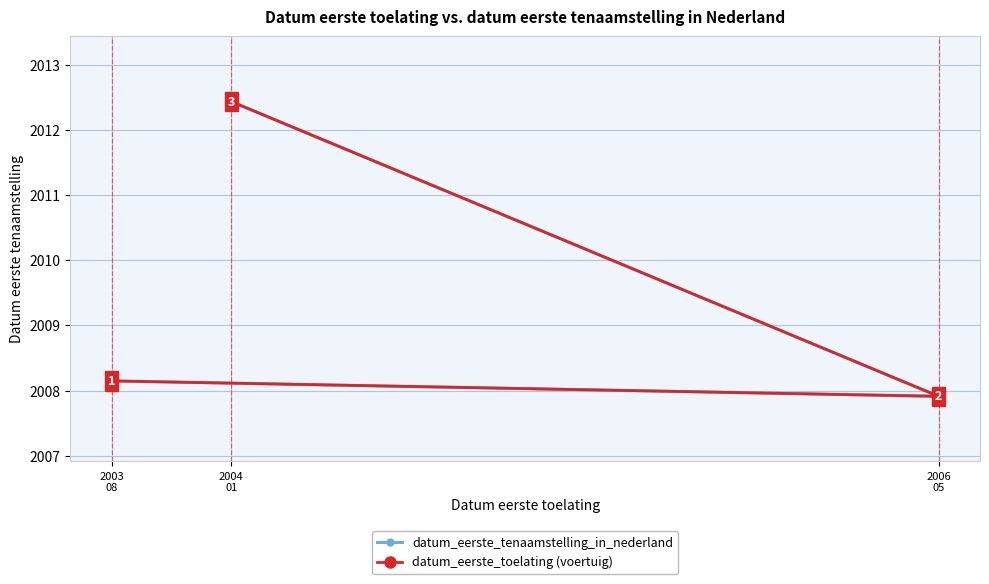

Count the number of categories in the chart.

3